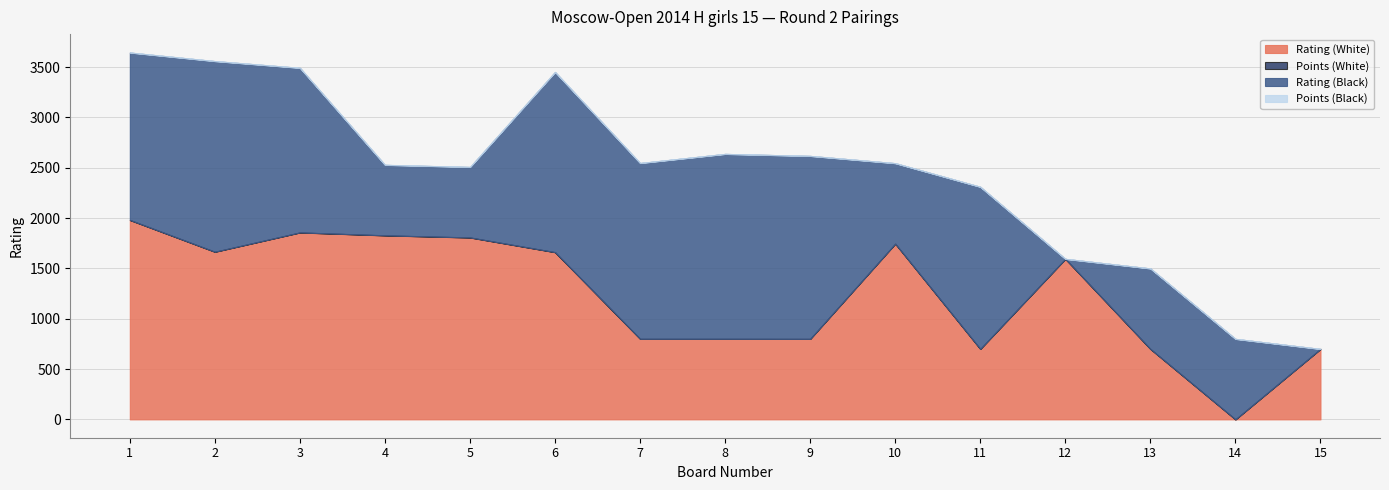

Which series has the largest range (max minus min)?

Rating (White)